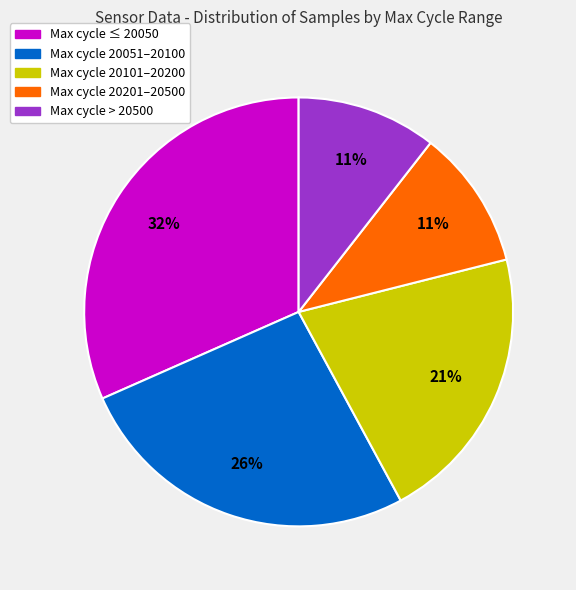

Is there any slice that represents more than half of the pie?

No